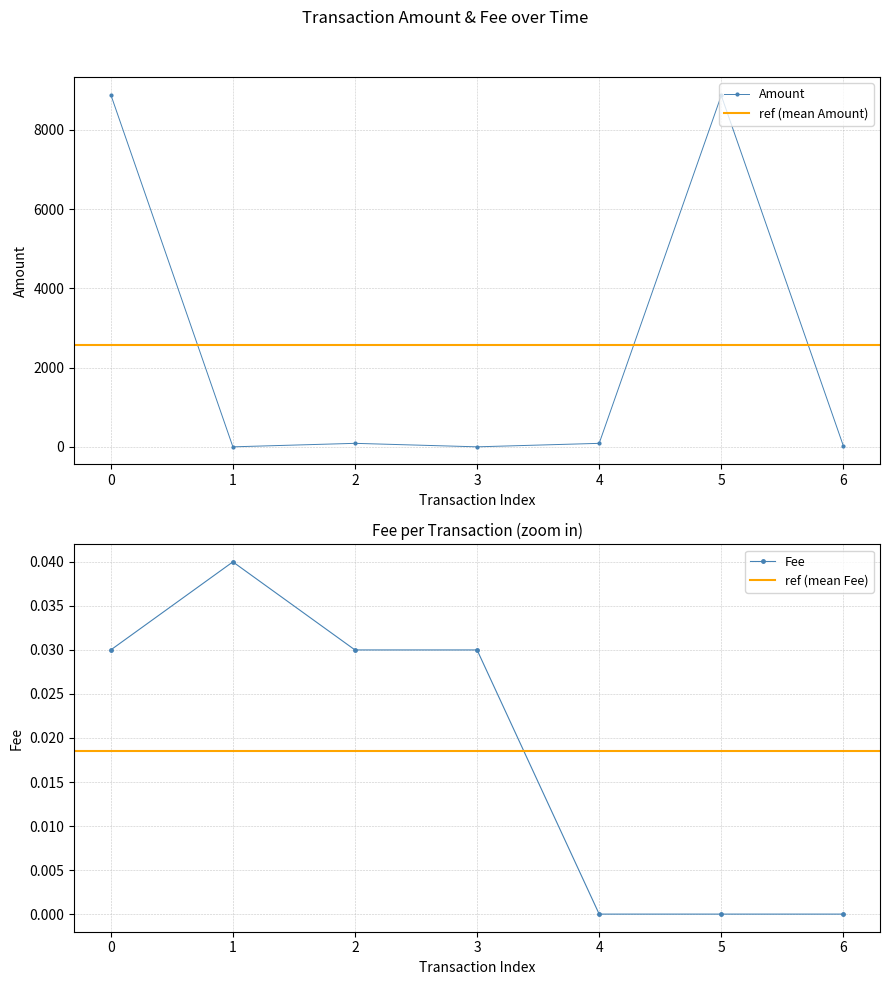

Does the chart display data point markers on the line(s)?

Yes